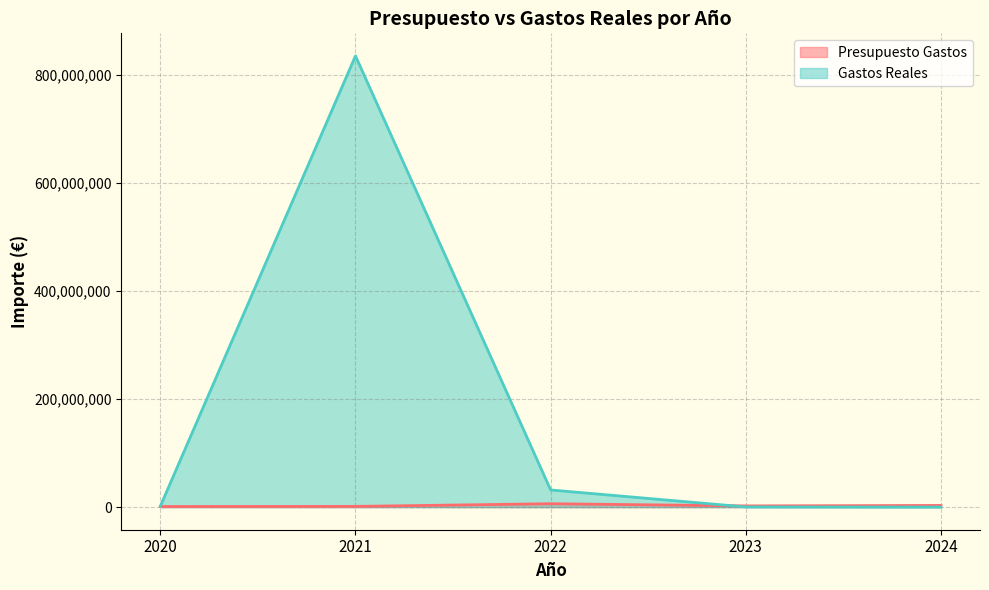

Does the chart display data point markers on the line(s)?

No